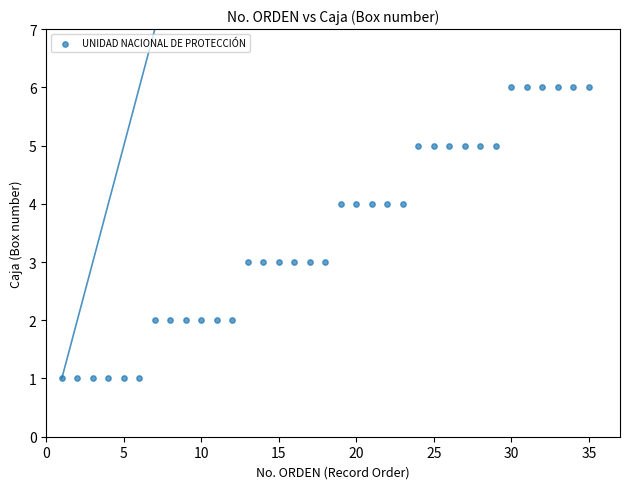

What is the range of Y values (max minus min)?

5